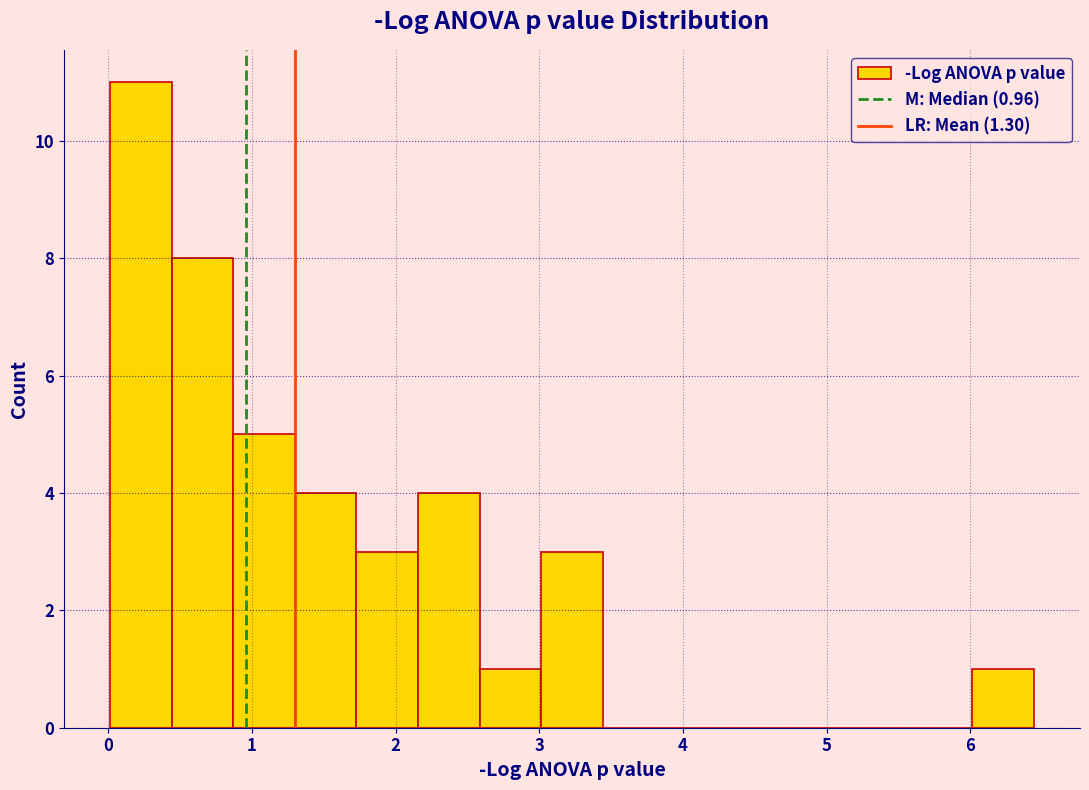

Over which range of the x-axis is the bar tallest?

0.0 to 0.4